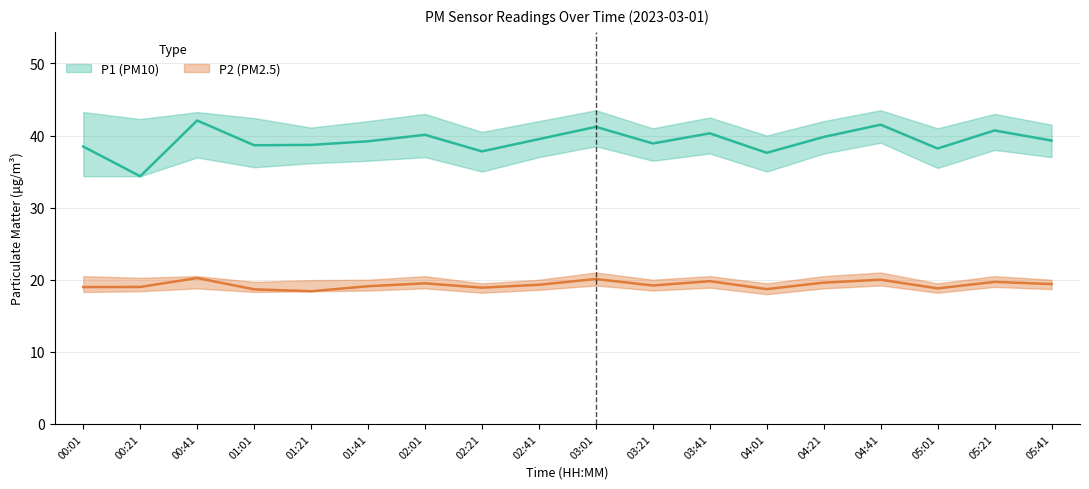

At which label does P2 first exceed 19?

00:41